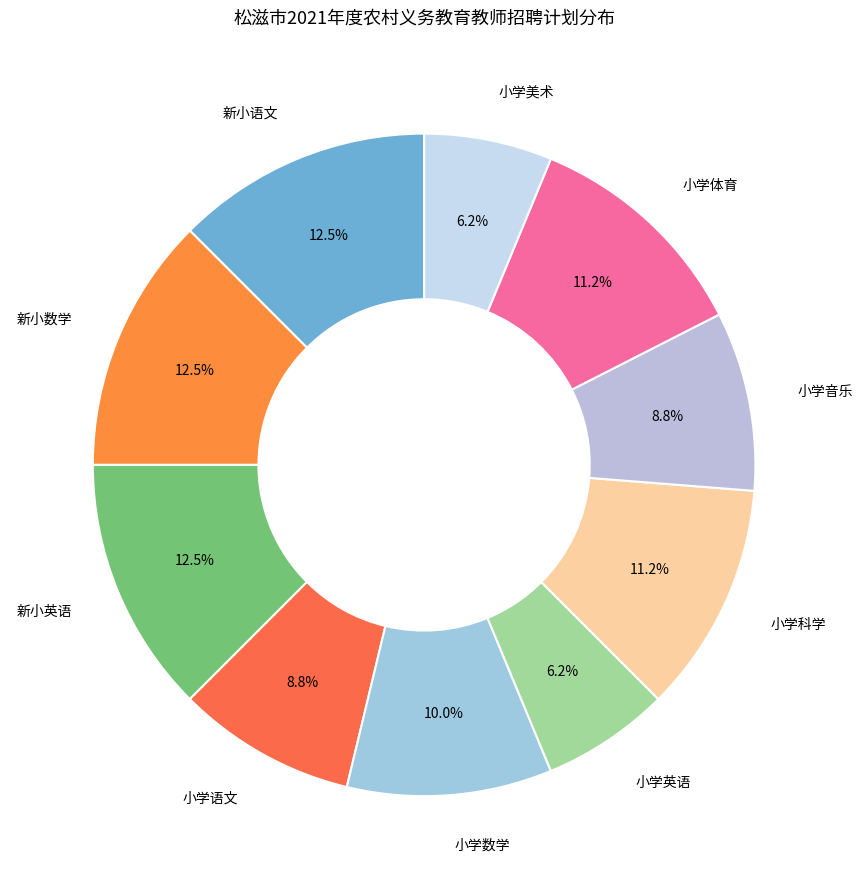

What portion of the pie excludes 小学数学?

90.0%